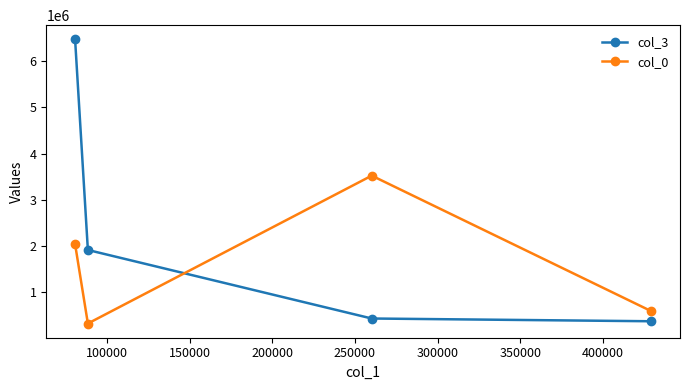

List the series in order of their peak value, highest first.

col_3, col_0